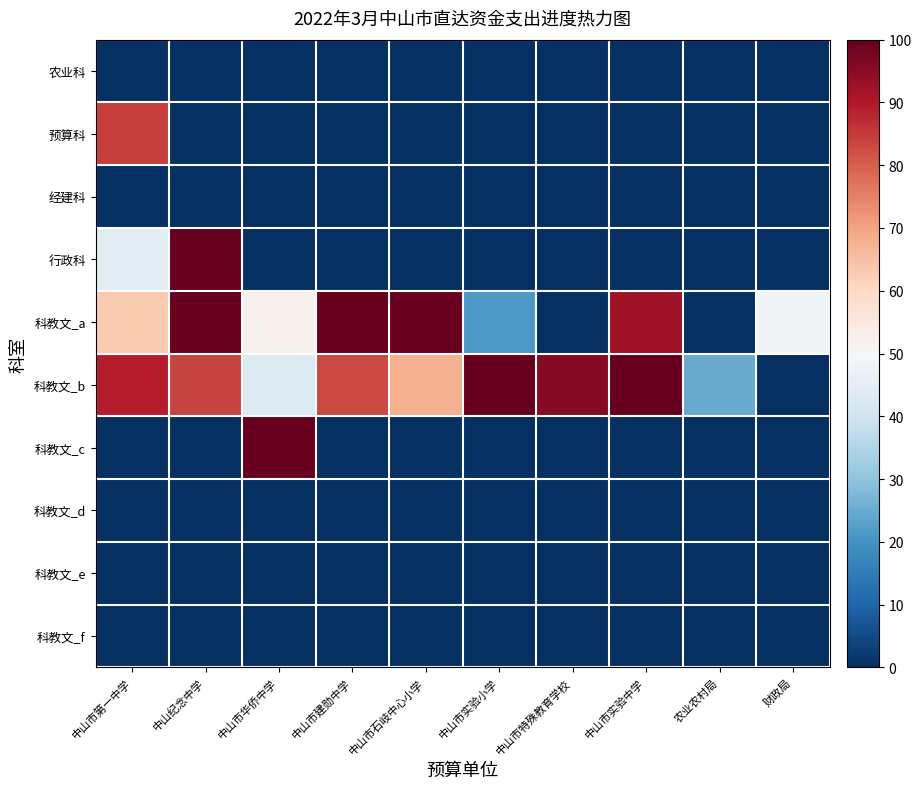

Reading left to right, list all the values displayed in this chart.

农业科: 中山市第一中学=0.0	中山纪念中学=0.0	中山市华侨中学=0.0	中山市建勋中学=0.0	中山市石岐中心小学=0.0	中山市实验小学=0.0	中山市特殊教育学校=0.0	中山市实验中学=0.0	农业农村局=0.0	财政局=0.0
预算科: 中山市第一中学=0.8	中山纪念中学=0.0	中山市华侨中学=0.0	中山市建勋中学=0.0	中山市石岐中心小学=0.0	中山市实验小学=0.0	中山市特殊教育学校=0.0	中山市实验中学=0.0	农业农村局=0.0	财政局=0.0
经建科: 中山市第一中学=0.0	中山纪念中学=0.0	中山市华侨中学=0.0	中山市建勋中学=0.0	中山市石岐中心小学=0.0	中山市实验小学=0.0	中山市特殊教育学校=0.0	中山市实验中学=0.0	农业农村局=0.0	财政局=0.0
行政科: 中山市第一中学=0.4	中山纪念中学=1.0	中山市华侨中学=0.0	中山市建勋中学=0.0	中山市石岐中心小学=0.0	中山市实验小学=0.0	中山市特殊教育学校=0.0	中山市实验中学=0.0	农业农村局=0.0	财政局=0.0
科教文_a: 中山市第一中学=0.6	中山纪念中学=1.0	中山市华侨中学=0.5	中山市建勋中学=1.0	中山市石岐中心小学=1.0	中山市实验小学=0.2	中山市特殊教育学校=0.0	中山市实验中学=0.9	农业农村局=0.0	财政局=0.5
科教文_b: 中山市第一中学=0.9	中山纪念中学=0.8	中山市华侨中学=0.4	中山市建勋中学=0.8	中山市石岐中心小学=0.7	中山市实验小学=1.0	中山市特殊教育学校=1.0	中山市实验中学=1.0	农业农村局=0.2	财政局=0.0
科教文_c: 中山市第一中学=0.0	中山纪念中学=0.0	中山市华侨中学=1.0	中山市建勋中学=0.0	中山市石岐中心小学=0.0	中山市实验小学=0.0	中山市特殊教育学校=0.0	中山市实验中学=0.0	农业农村局=0.0	财政局=0.0
科教文_d: 中山市第一中学=0.0	中山纪念中学=0.0	中山市华侨中学=0.0	中山市建勋中学=0.0	中山市石岐中心小学=0.0	中山市实验小学=0.0	中山市特殊教育学校=0.0	中山市实验中学=0.0	农业农村局=0.0	财政局=0.0
科教文_e: 中山市第一中学=0.0	中山纪念中学=0.0	中山市华侨中学=0.0	中山市建勋中学=0.0	中山市石岐中心小学=0.0	中山市实验小学=0.0	中山市特殊教育学校=0.0	中山市实验中学=0.0	农业农村局=0.0	财政局=0.0
科教文_f: 中山市第一中学=0.0	中山纪念中学=0.0	中山市华侨中学=0.0	中山市建勋中学=0.0	中山市石岐中心小学=0.0	中山市实验小学=0.0	中山市特殊教育学校=0.0	中山市实验中学=0.0	农业农村局=0.0	财政局=0.0